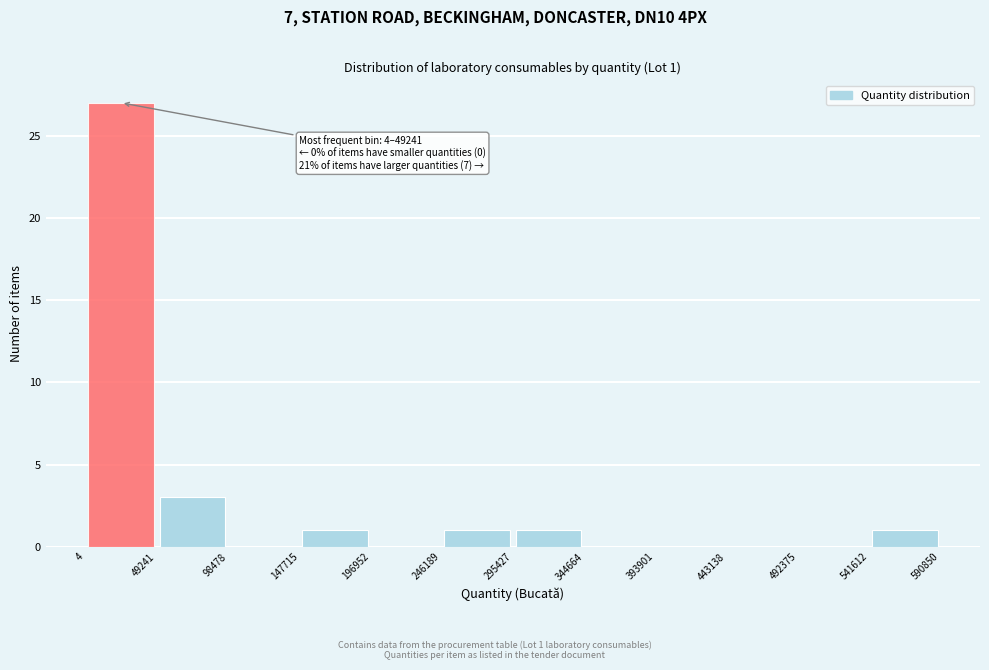

Which range on the x-axis has the tallest bar?

4 to 49241